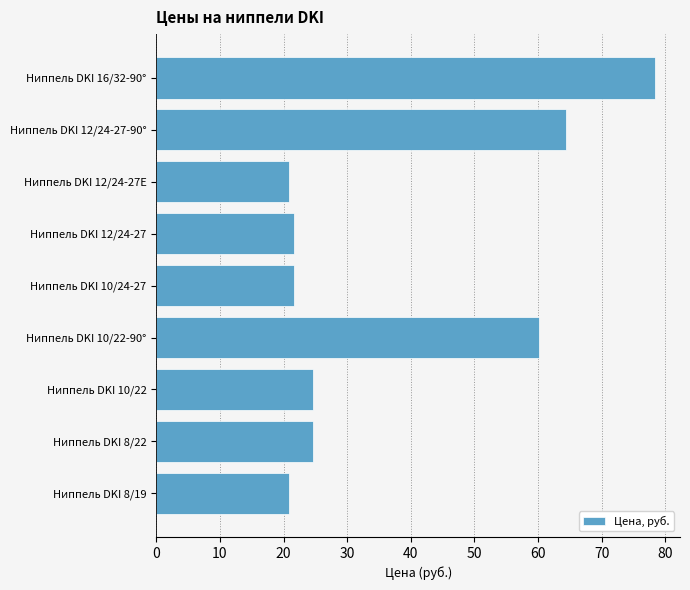

How many categories are shown in the chart?

9